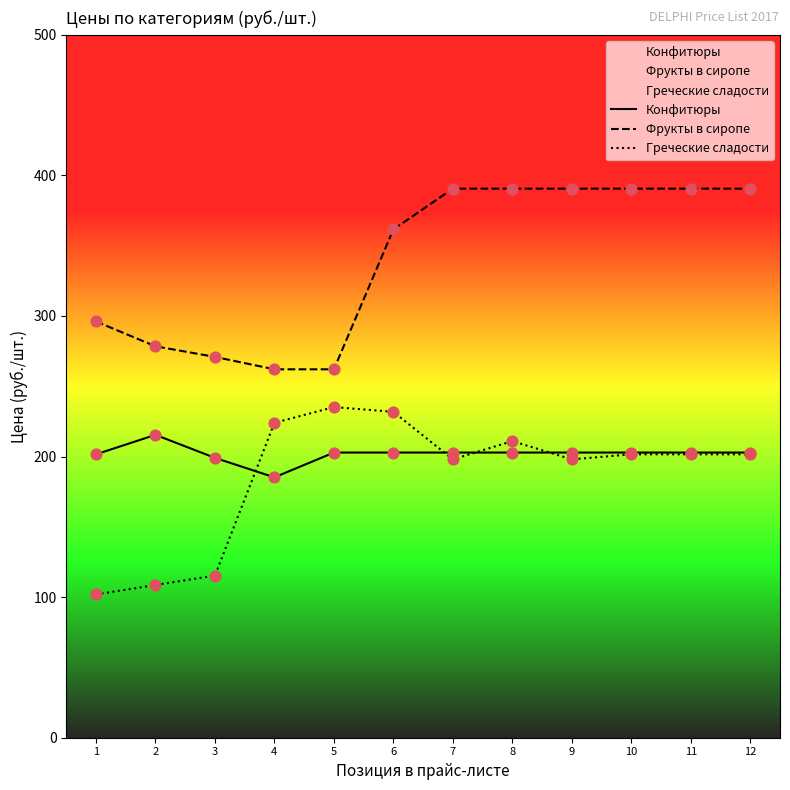

At which category is the sum across all series the highest?

8